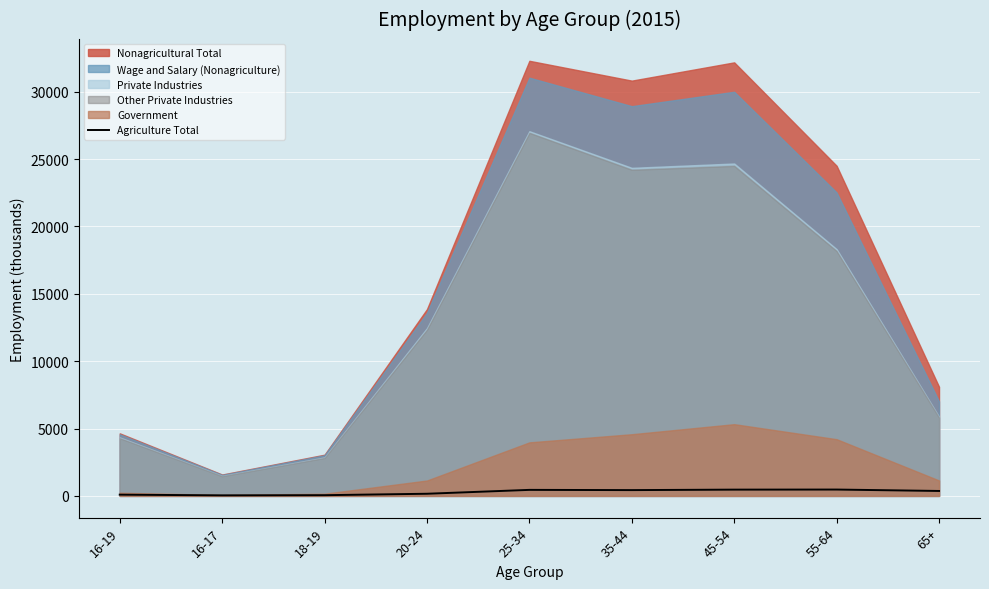

Where is the first local maximum?

25-34